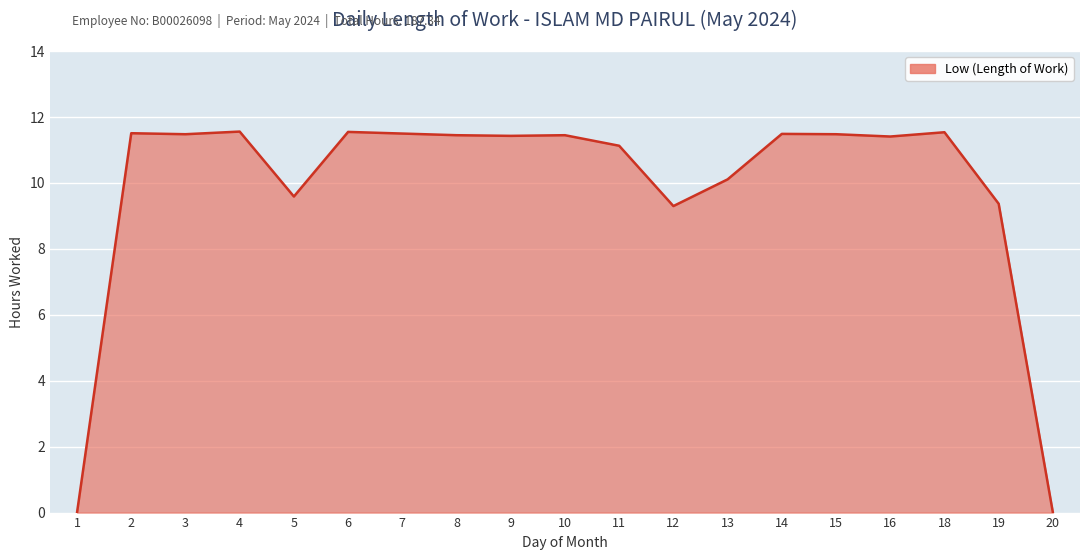

True or false: there are more than 1 points higher than both neighbors.

True